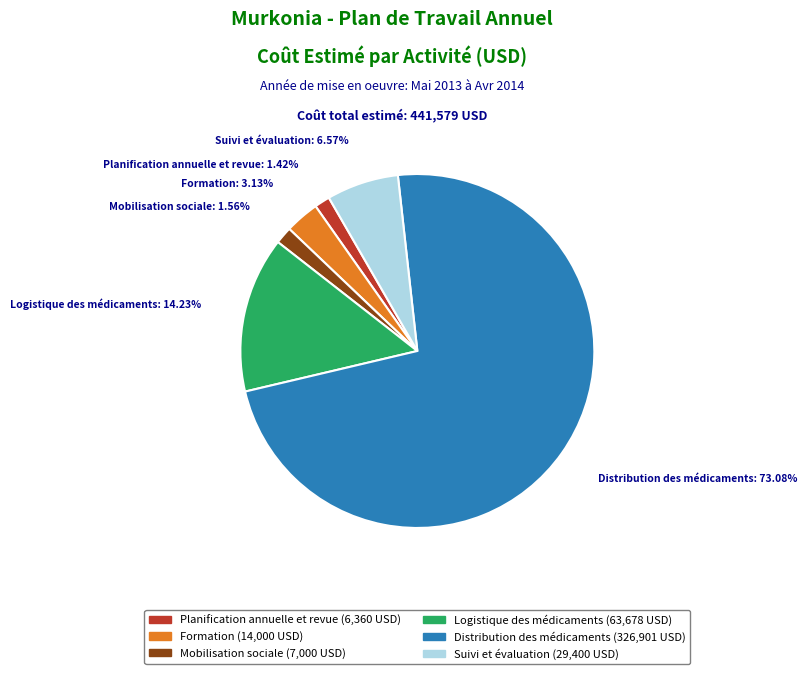

Is Mobilisation sociale the majority of the pie?

No